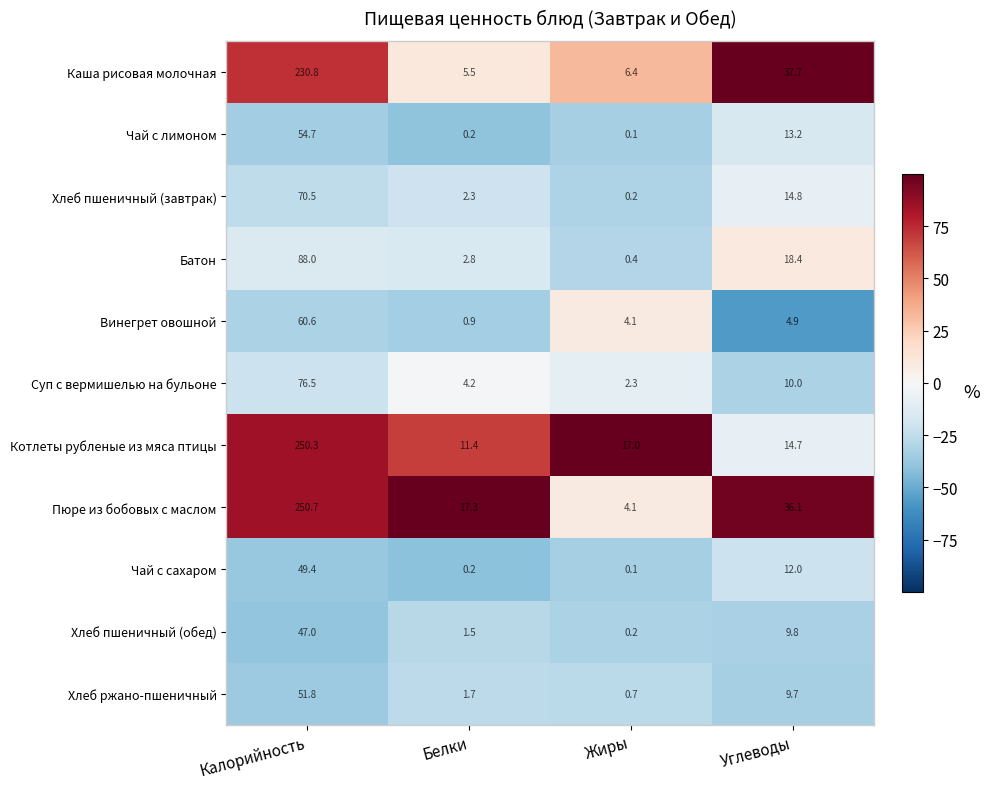

What is the difference between the second highest and second lowest values in the Хлеб пшеничный (завтрак) series?

12.5